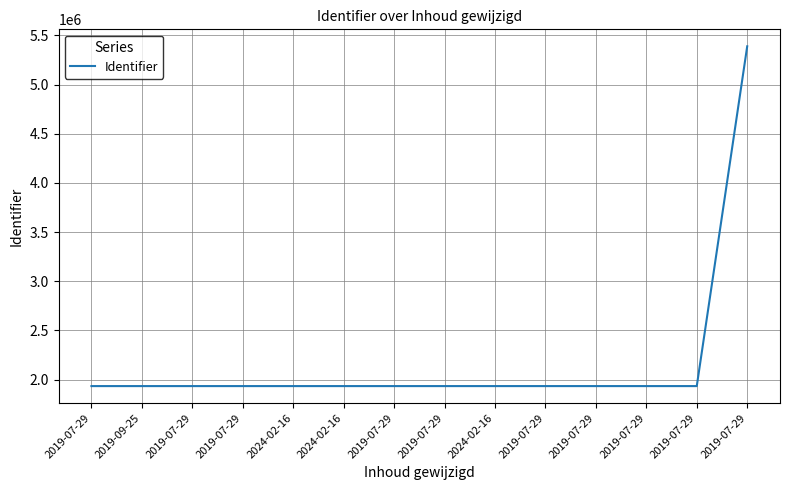

Is this an area chart (filled region under the line)?

No